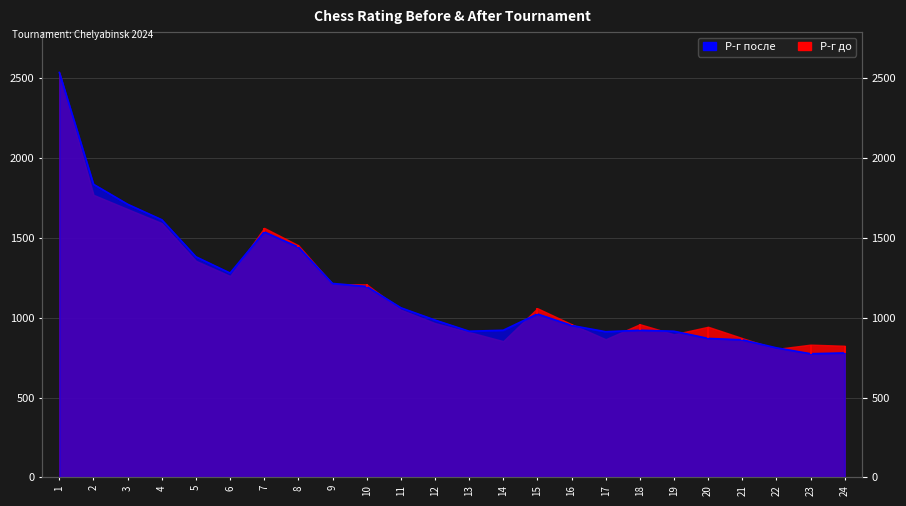

How many interior local valleys (lower than both neighbors) does the data have?

4